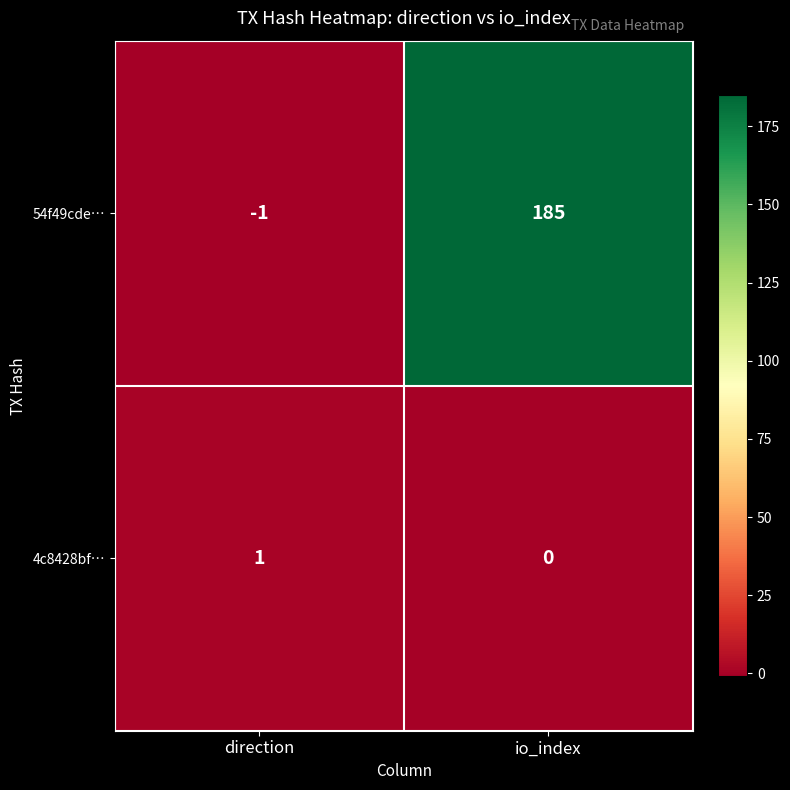

What is the sum of all 54f49cde… values?

184